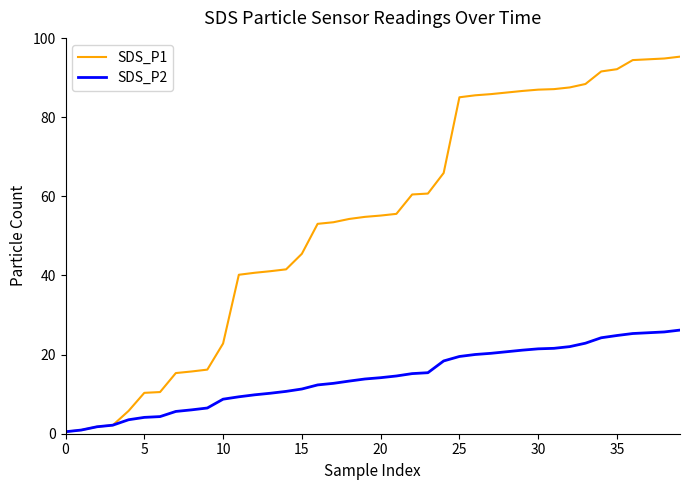

Which series has the widest spread of values?

SDS_P1